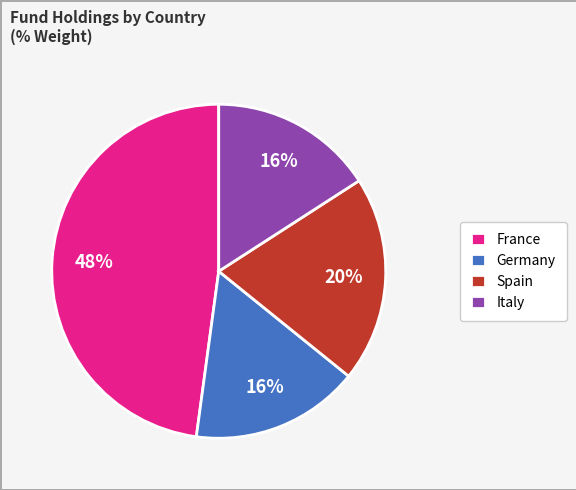

How many slices are in this pie chart?

4